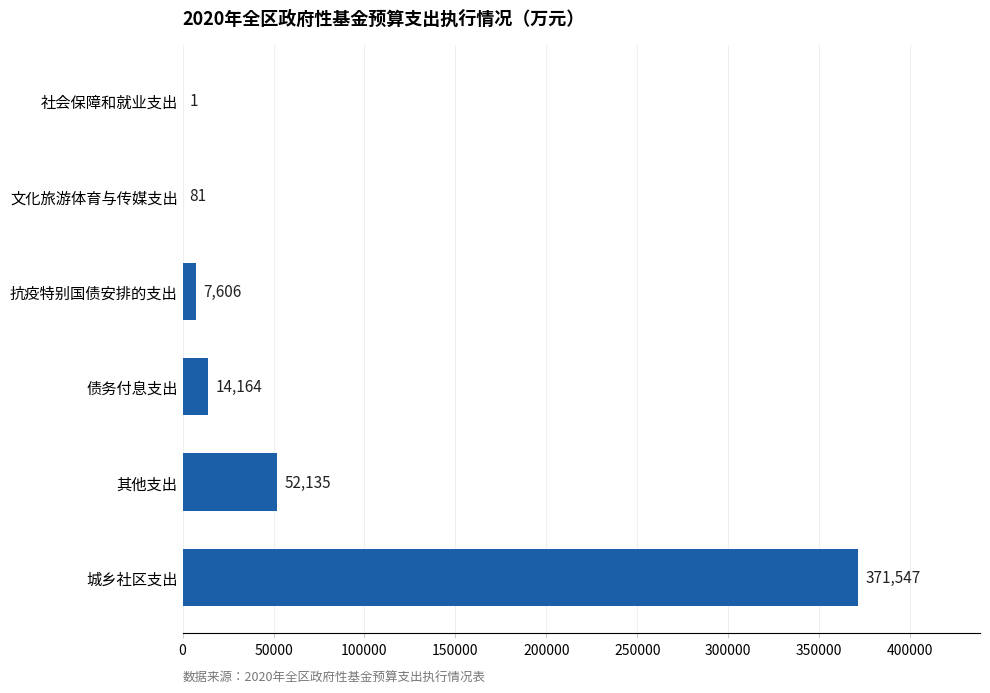

Reading bottom to top, what are all the values shown in this chart?

城乡社区支出=371547	其他支出=52135	债务付息支出=14164	抗疫特别国债安排的支出=7606	文化旅游体育与传媒支出=81	社会保障和就业支出=1